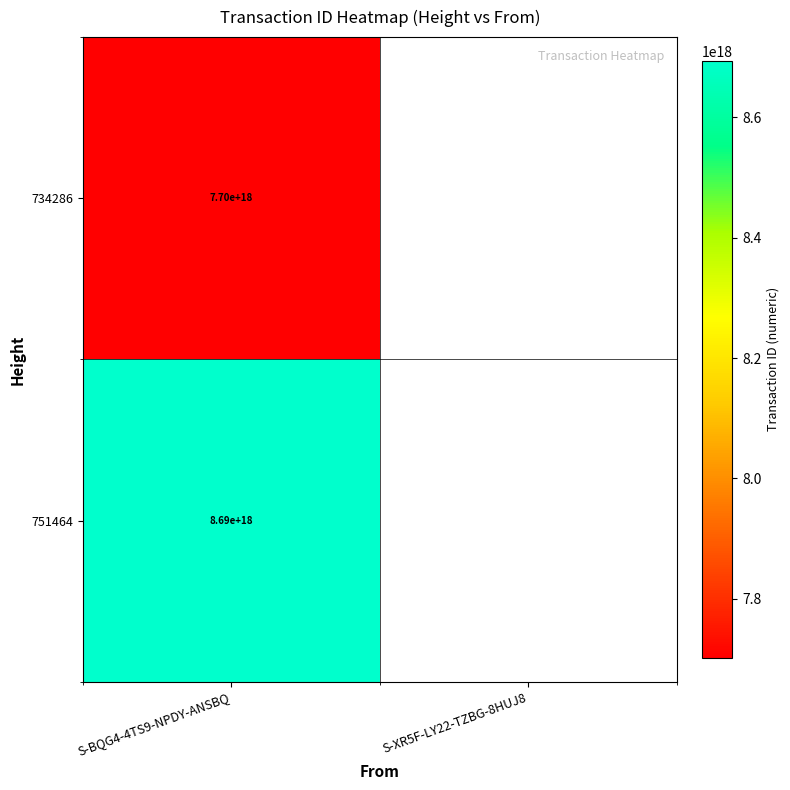

At S-BQG4-4TS9-NPDY-ANSBQ, list the series in order from largest to smallest.

751464, 734286